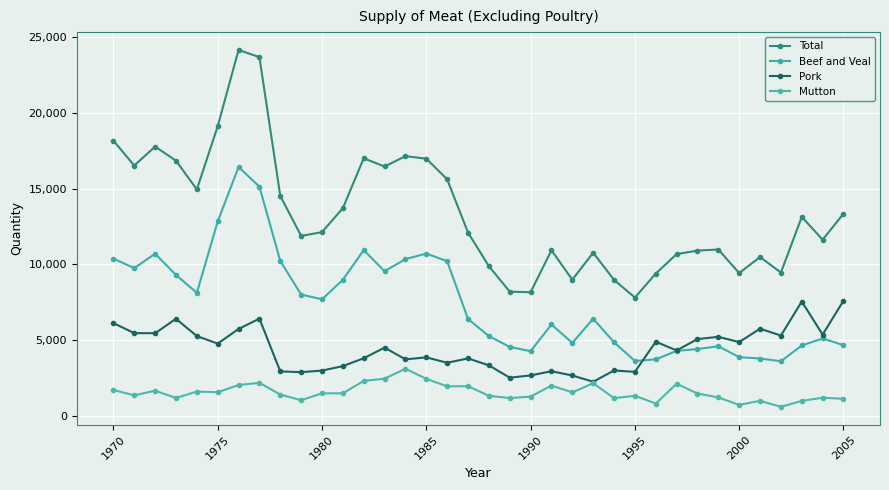

Count the number of data series in this chart.

4